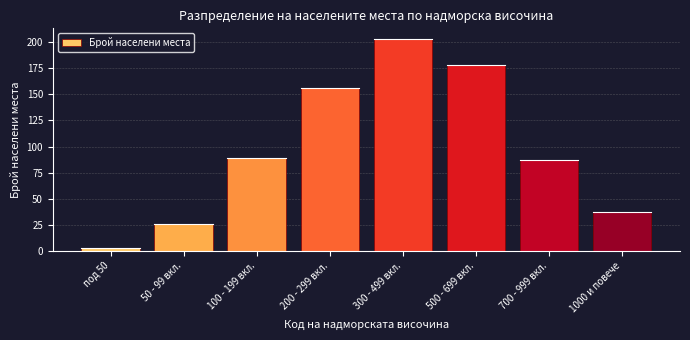

Reading left to right, extract all data points from this chart.

3	26	89	156	203	178	87	37